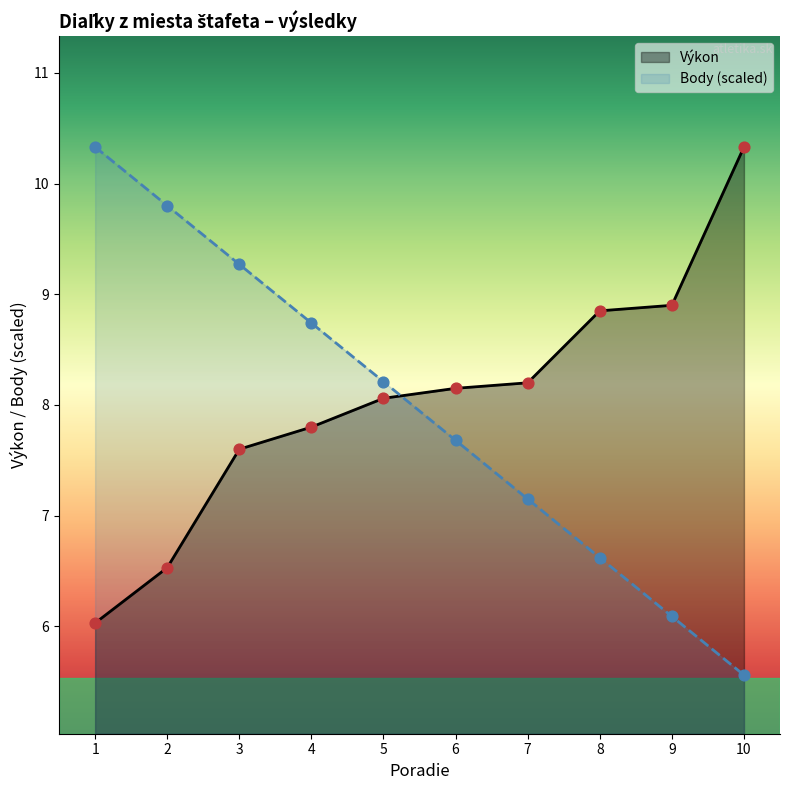

At which category is the sum across all series the highest?

3